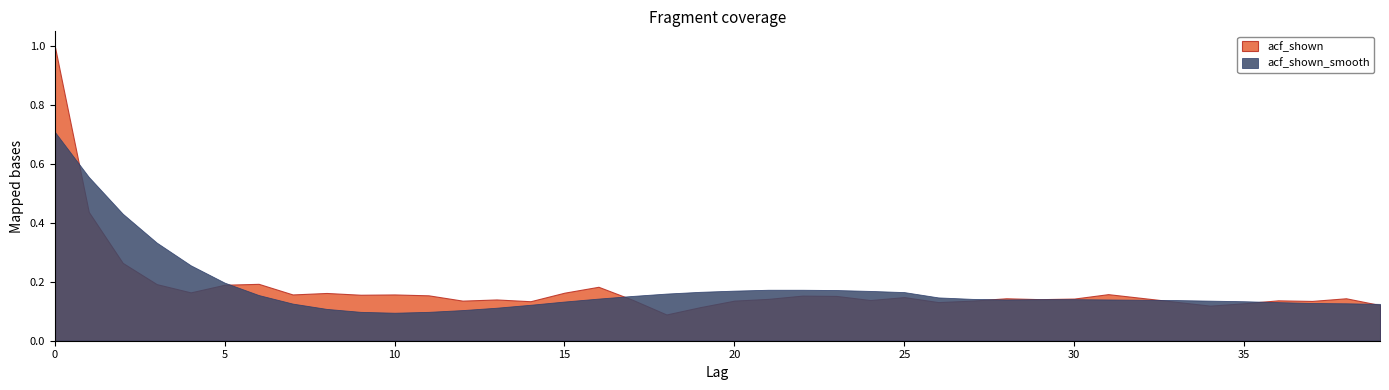

Rank the series by their maximum value, from highest to lowest.

acf_shown, acf_shown_smooth